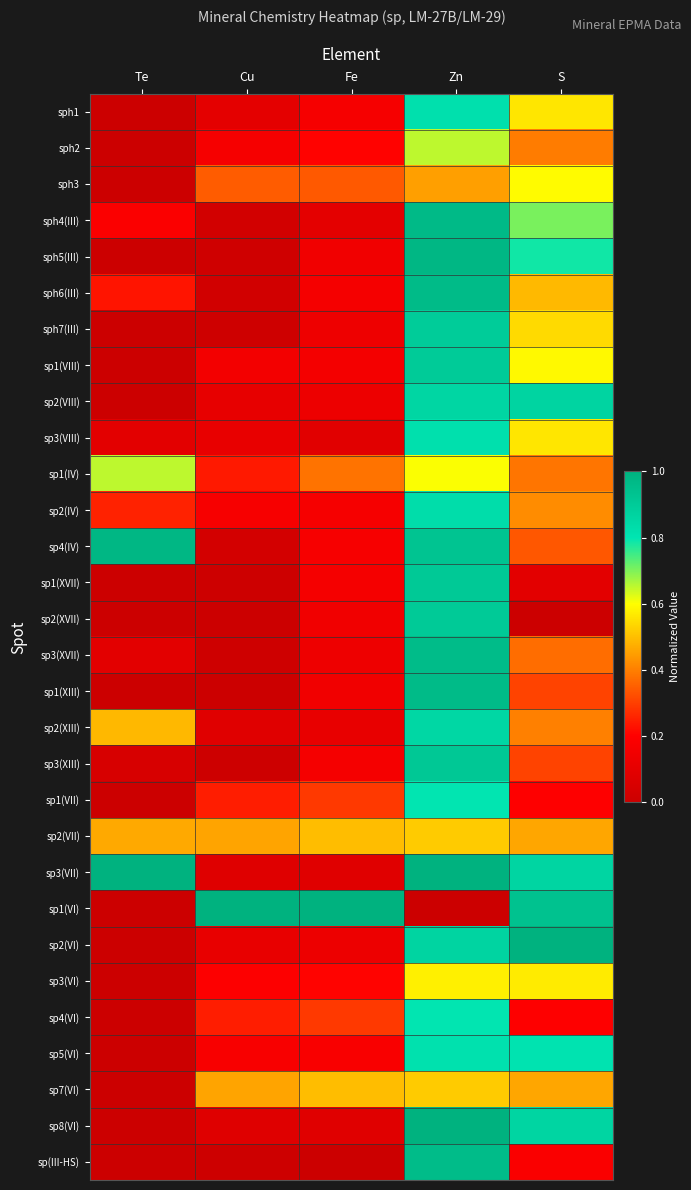

What is the total value across all series at Te?

4.5